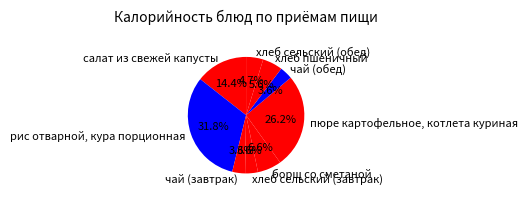

Which has a higher value, хлеб сельский (обед) or рис отварной, кура порционная?

рис отварной, кура порционная